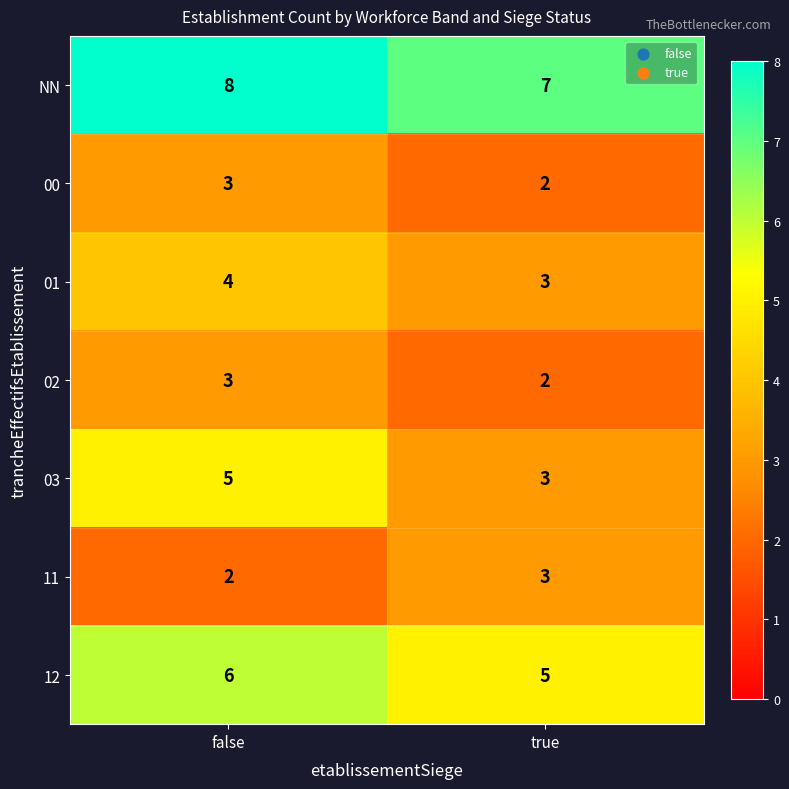

The 11 series shows 3 at true. True or false?

True